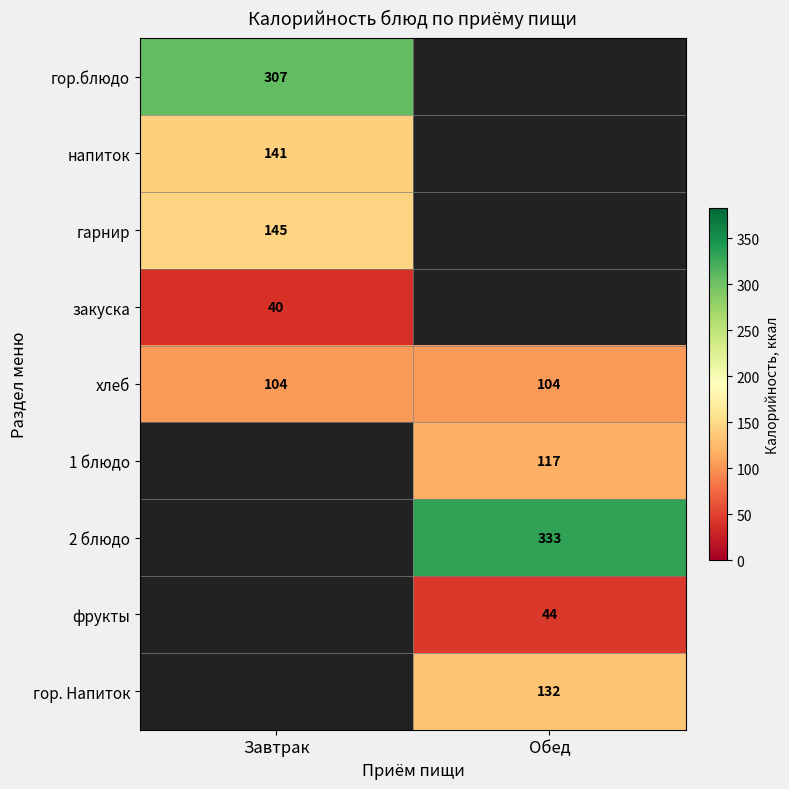

True or false: гор. Напиток has a value of 51.3 at Обед.

False